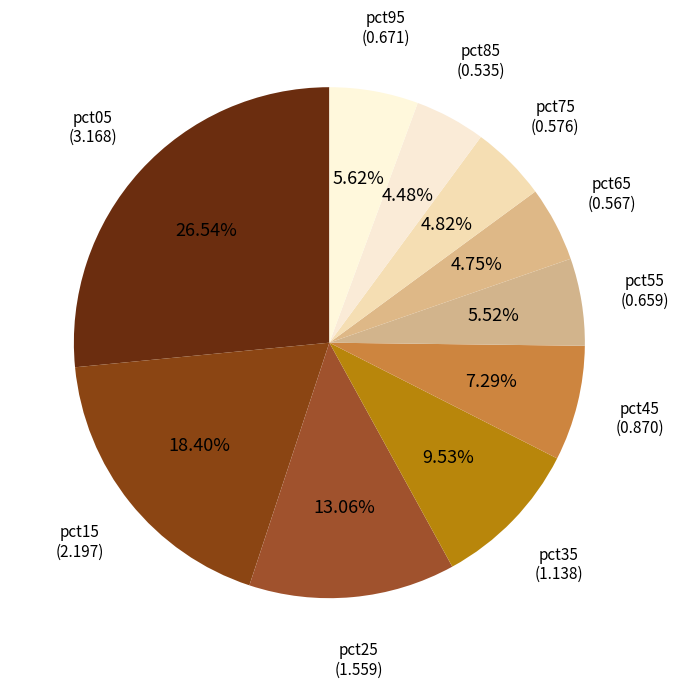

Which has a higher value, pct35 or pct65?

pct35